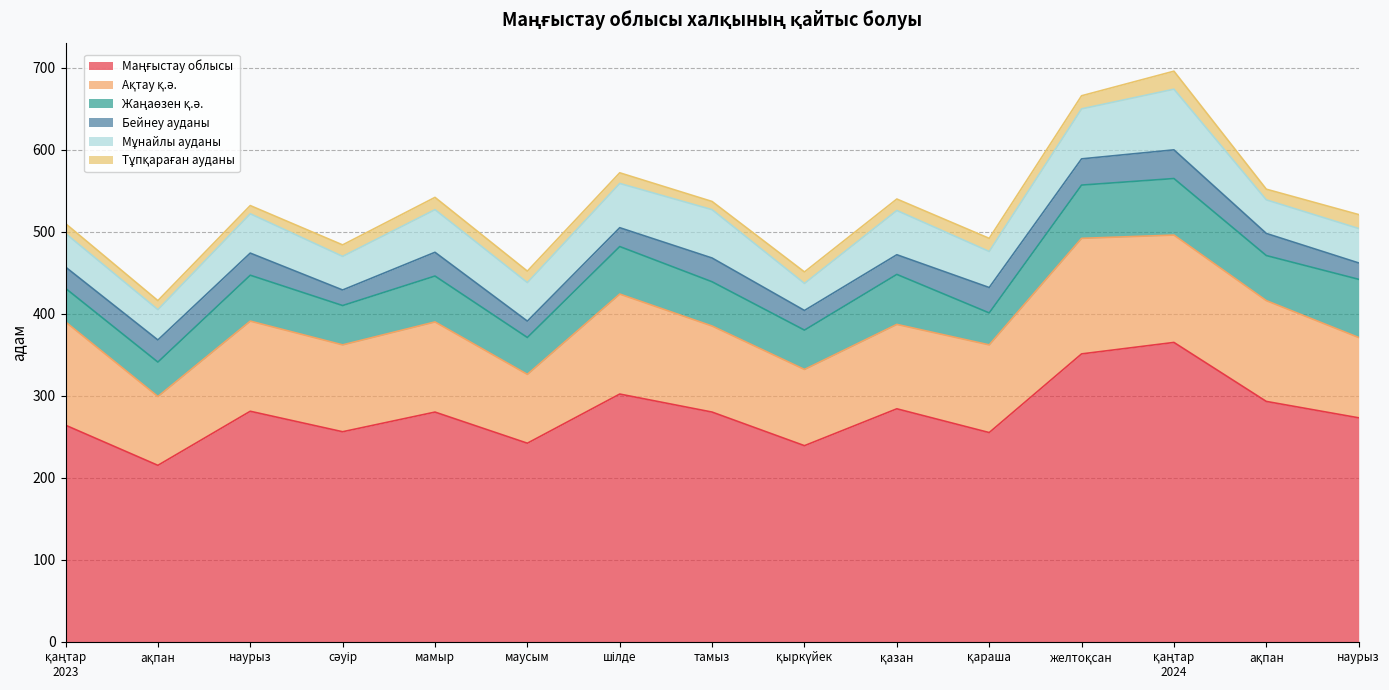

What is the label of the 12th point from the right?

сәуір